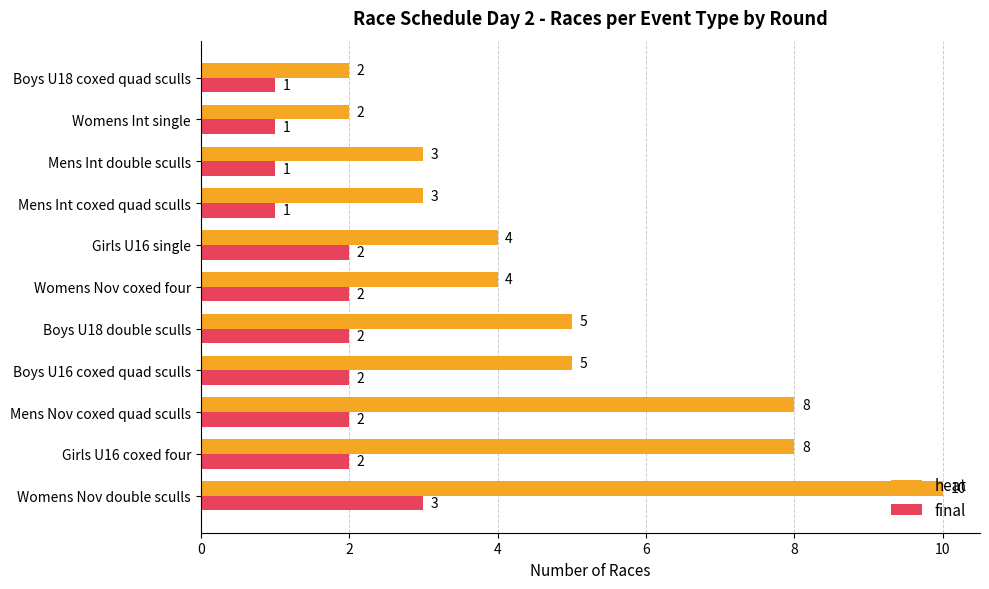

Count the heat values in the range 3 to 8.

8